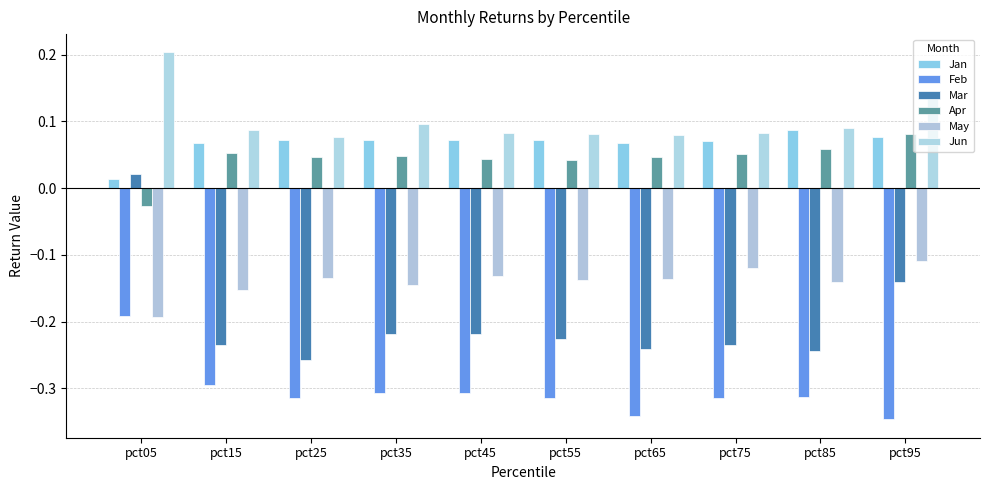

At which label does Mar reach its minimum?

pct25